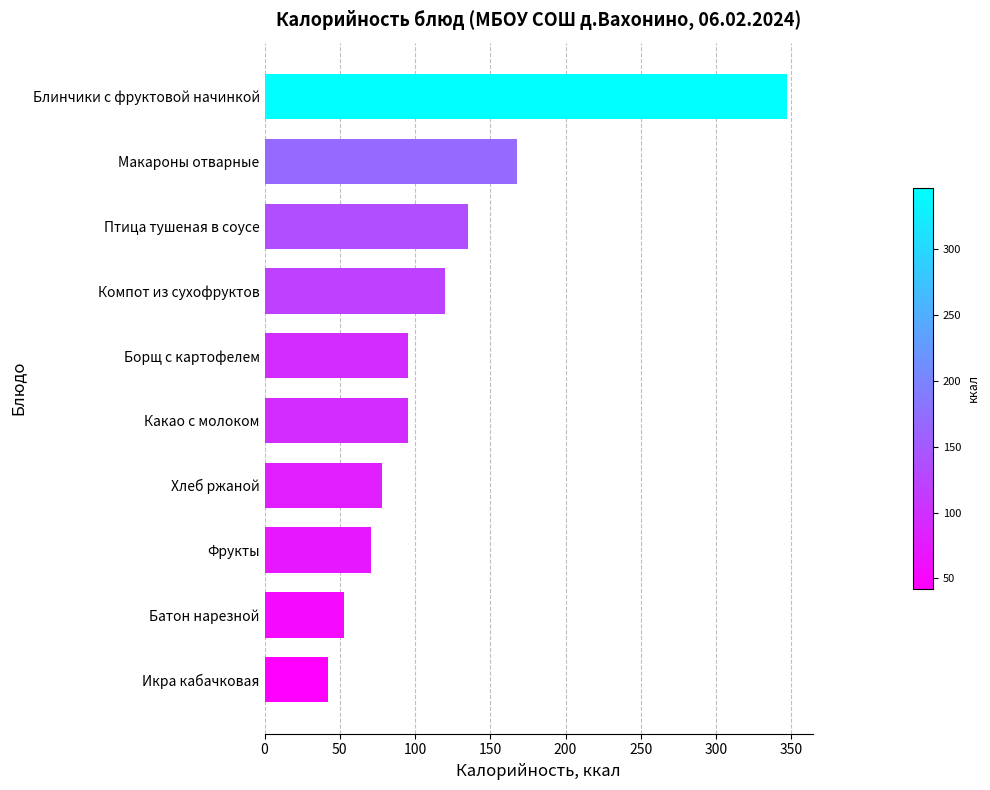

Does the chart contain stacked bars?

No